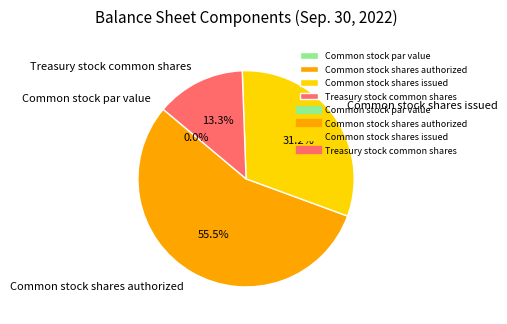

Is there any slice that represents more than half of the pie?

Yes